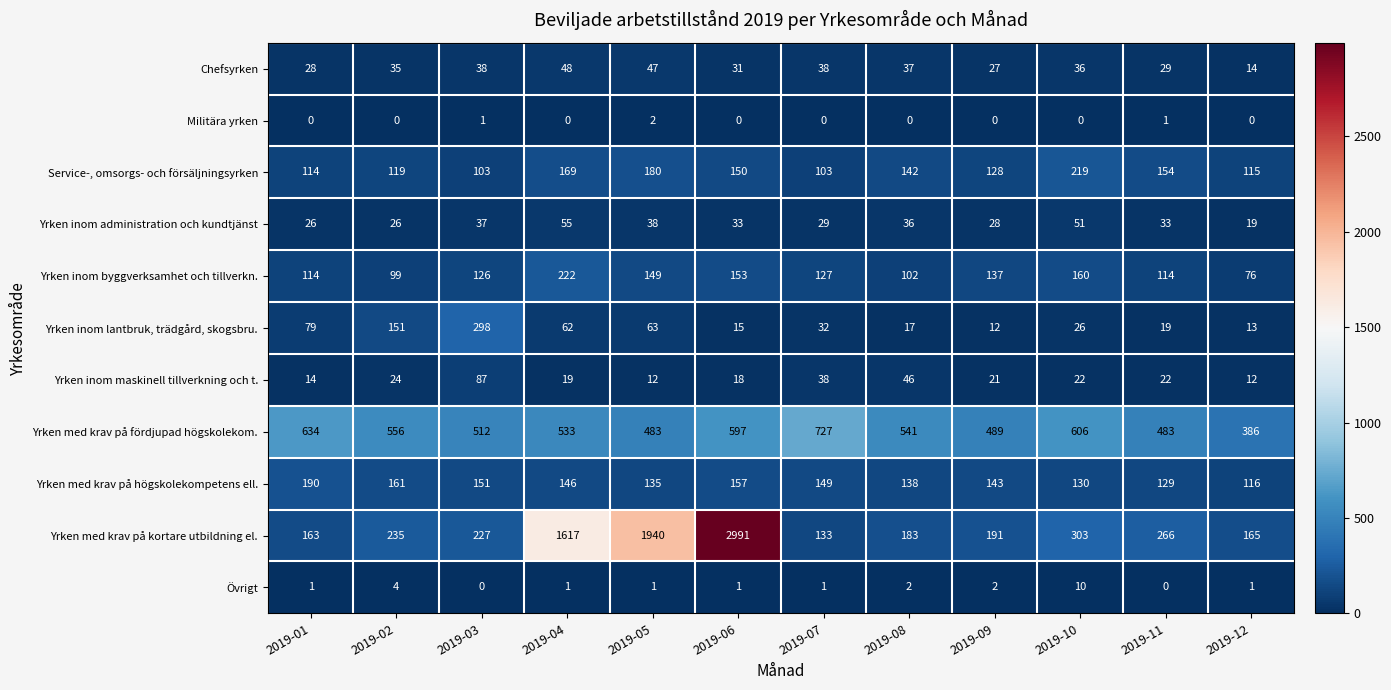

Read the Service-, omsorgs- och försäljningsyrken value at 2019-09.

128